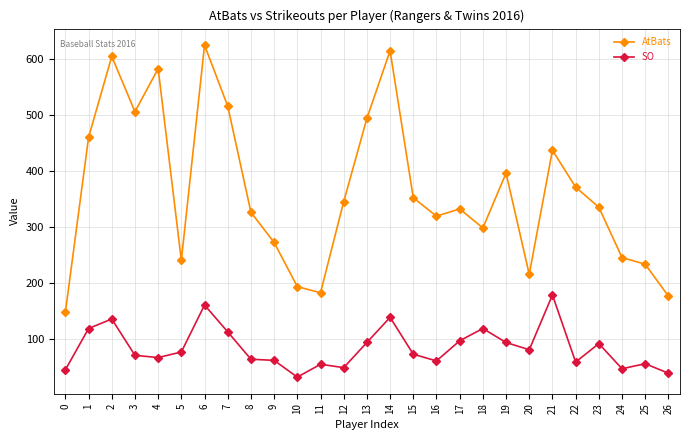

Is it true that SO equals 34 at 18?

False